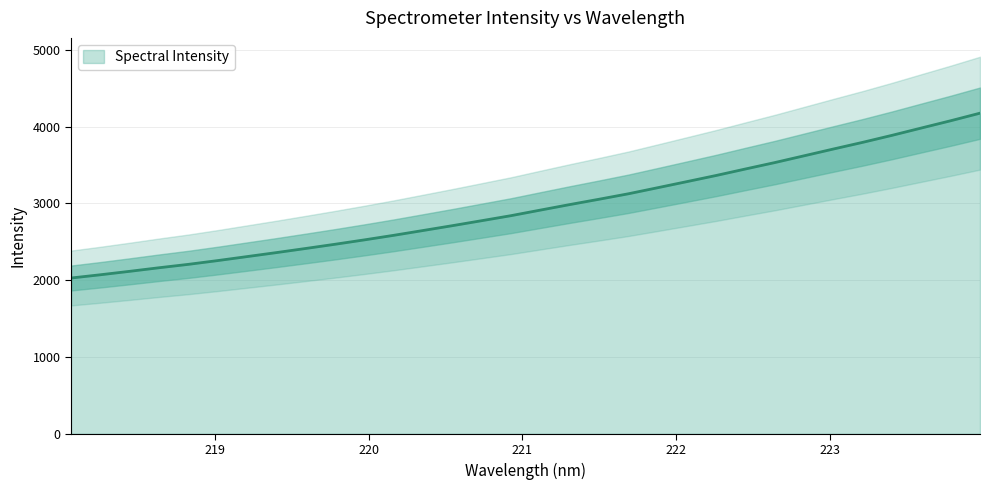

The chart shows a value of 1417.9 at 220.3533. True or false?

False